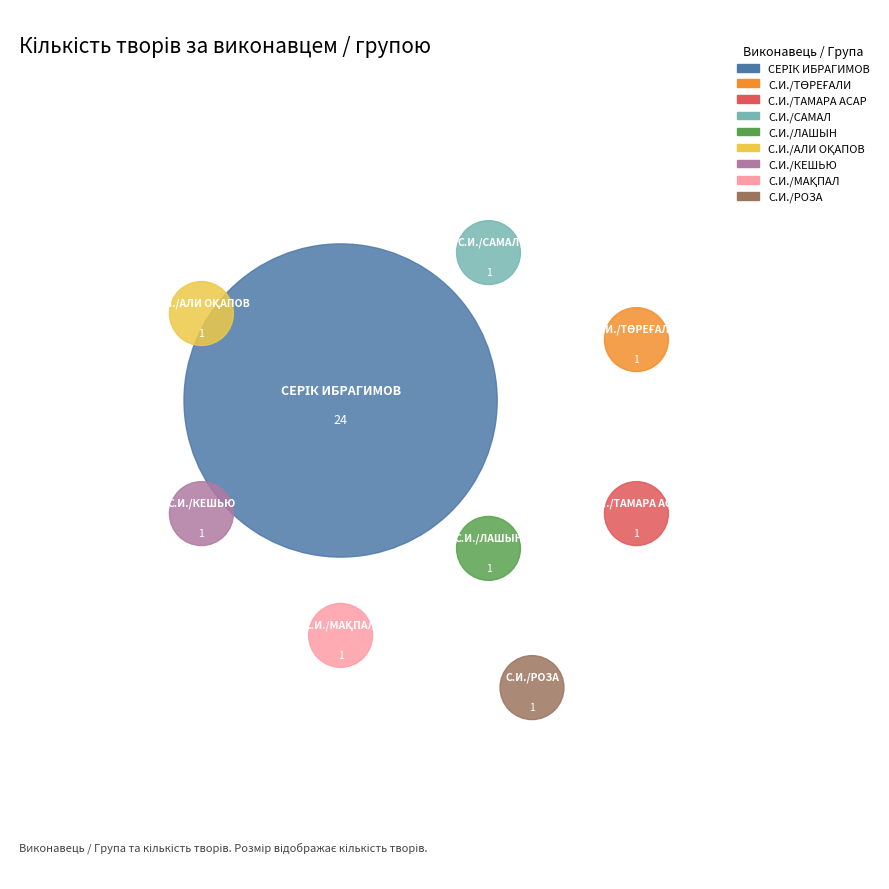

Rank the categories by value from lowest to highest.

СЕРІК ИБРАГИМОВ/ТӨРЕҒАЛИ ТӨРӘЛІ, СЕРІК ИБРАГИМОВ /ТАМАРА АСАР, СЕРІК ИБРАГИМОВ/"САМАЛ" ТОБЫ, СЕРІК ИБРАГИМОВ/"ЛАШЫН" ТОБЫ, СЕРІК ИБРАГИМОВ/АЛИ ОҚАПОВ, СЕРІК ИБРАГИМОВ/"КЕШЬЮ" ТОБЫ, СЕРІК ИБРАГИМОВ/МАҚПАЛ ИСАБЕКОВА, СЕРІК ИБРАГИМОВ/РОЗА РЫМБАЕВА, СЕРІК ИБРАГИМОВ